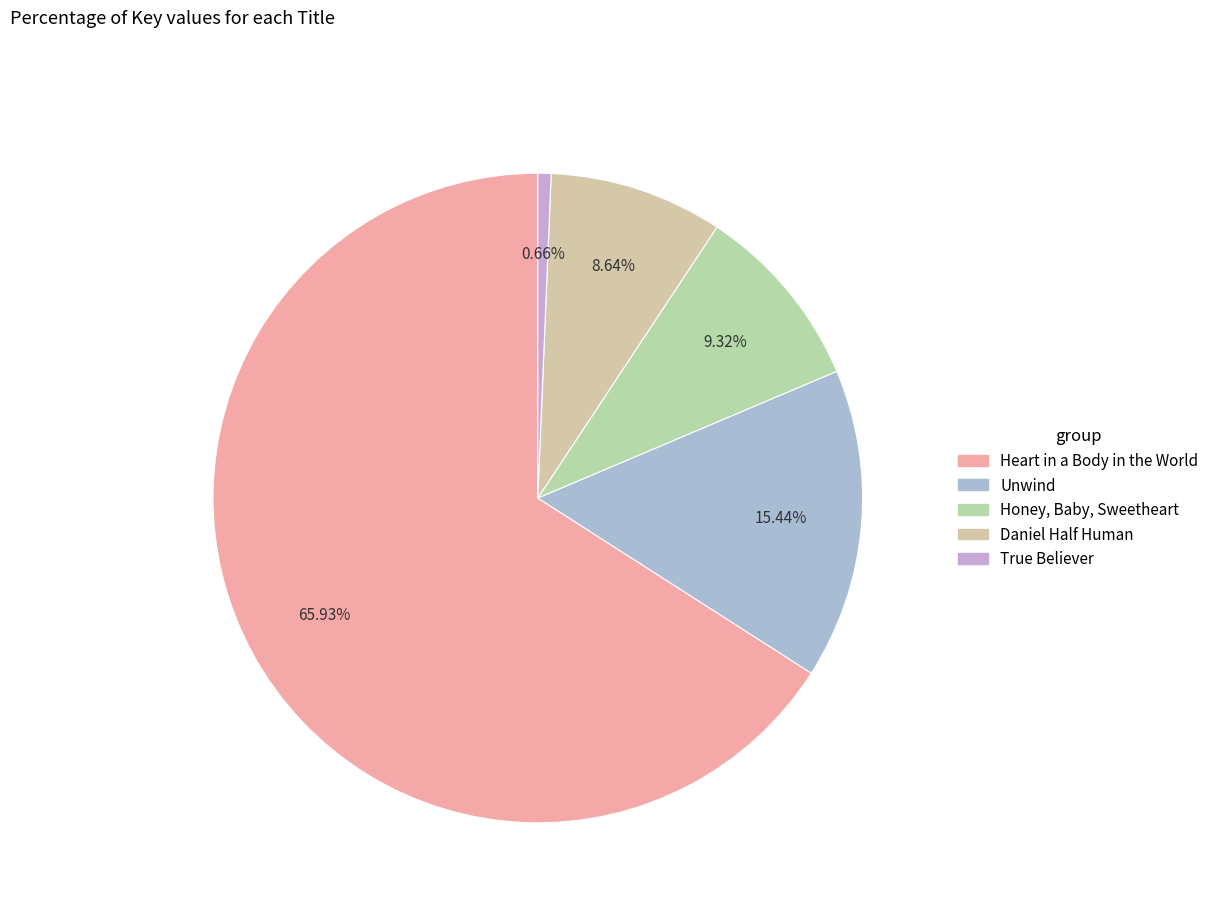

Rank the categories by value from lowest to highest.

True Believer, Daniel Half Human, Honey, Baby, Sweetheart, Unwind, Heart in a Body in the World